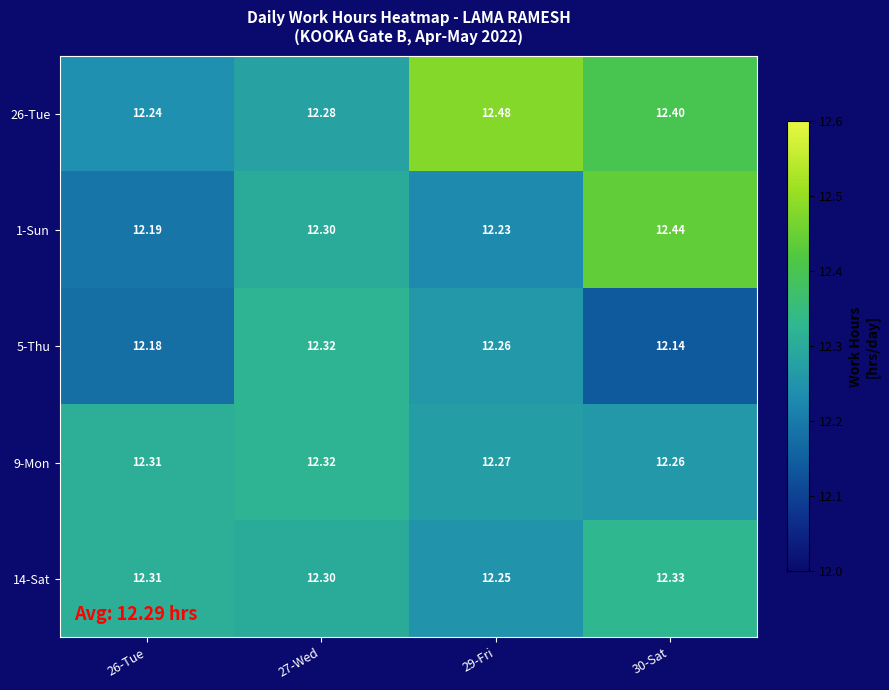

Is the value of 5-Thu at 29-Fri greater than the value of 9-Mon at 26-Tue?

No